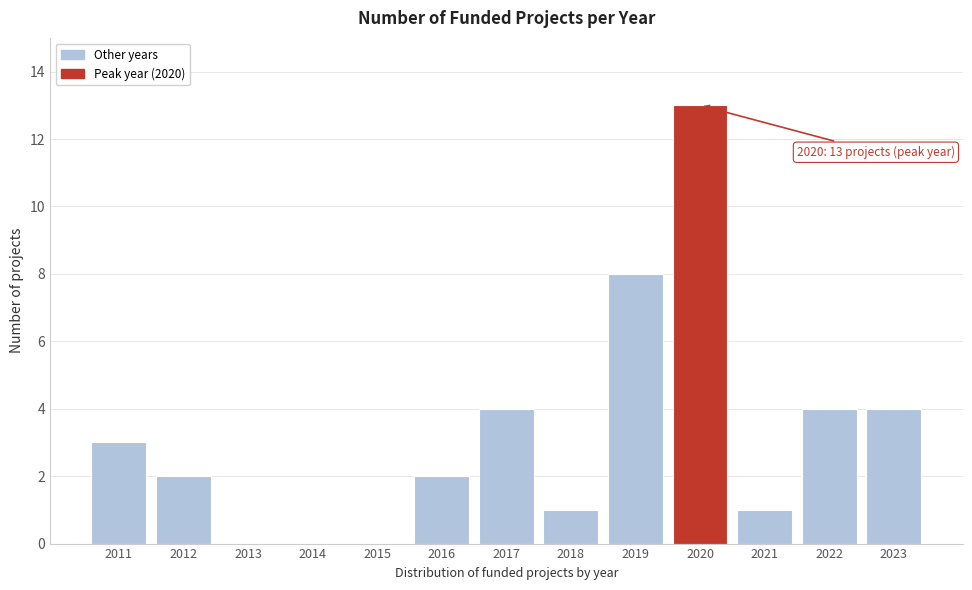

Reading left to right, what are all the values shown in this chart?

2011=3	2012=2	2013=0	2014=0	2015=0	2016=2	2017=4	2018=1	2019=8	2020=13	2021=1	2022=4	2023=4